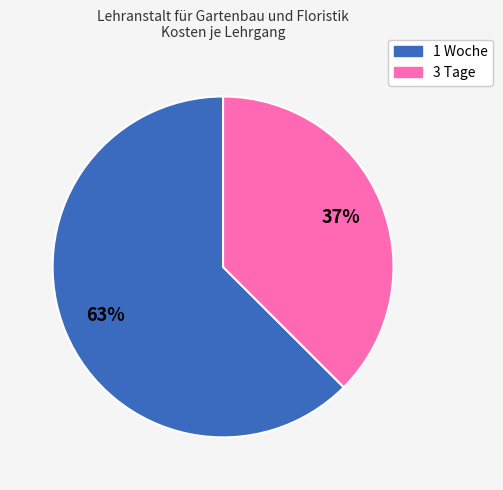

Which has a higher value, 3 Tage or 1 Woche?

1 Woche